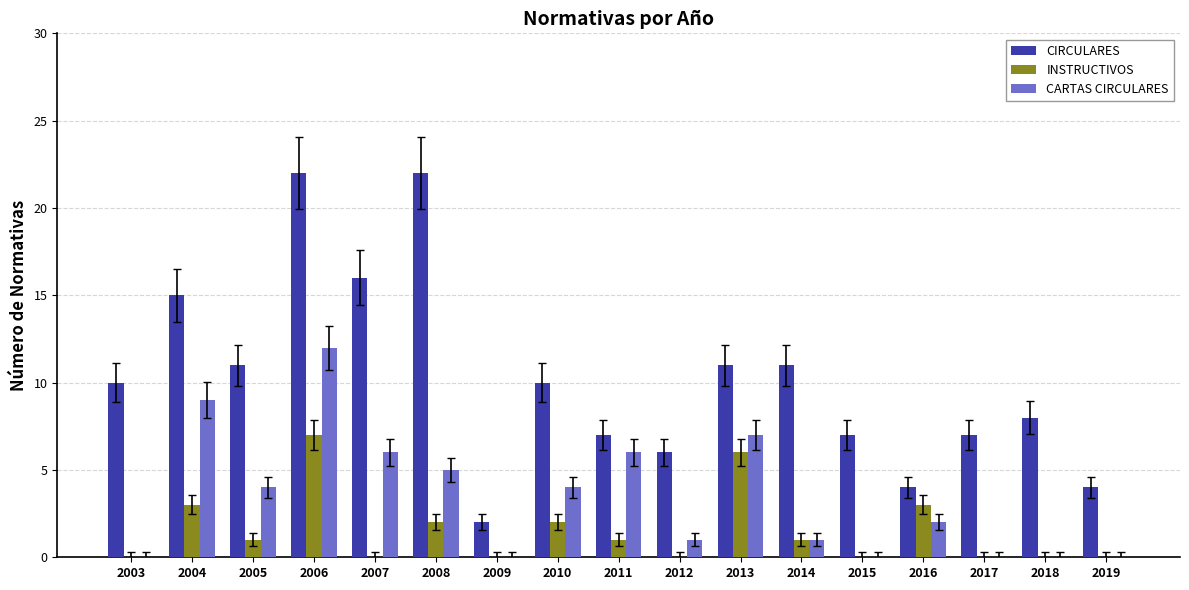

Which series has the largest total across all categories?

CIRCULARES